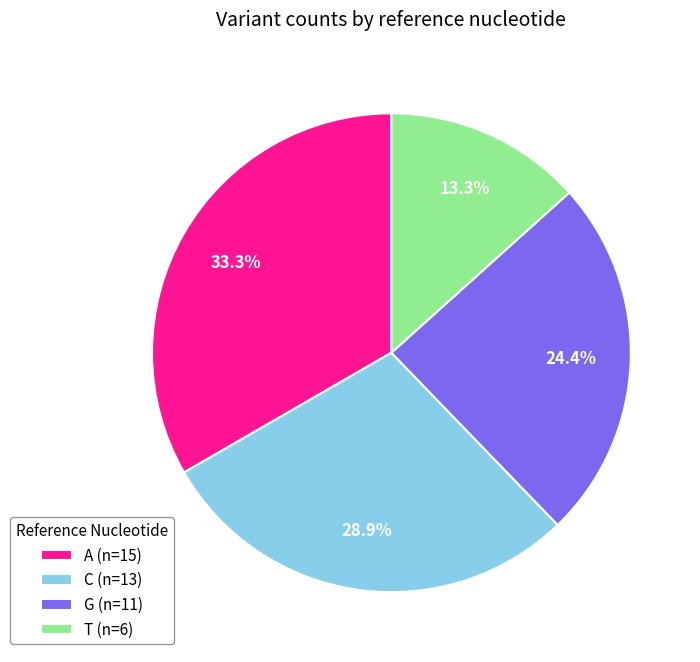

What percentage do T (n=6) and C (n=13) together represent?

42.2%